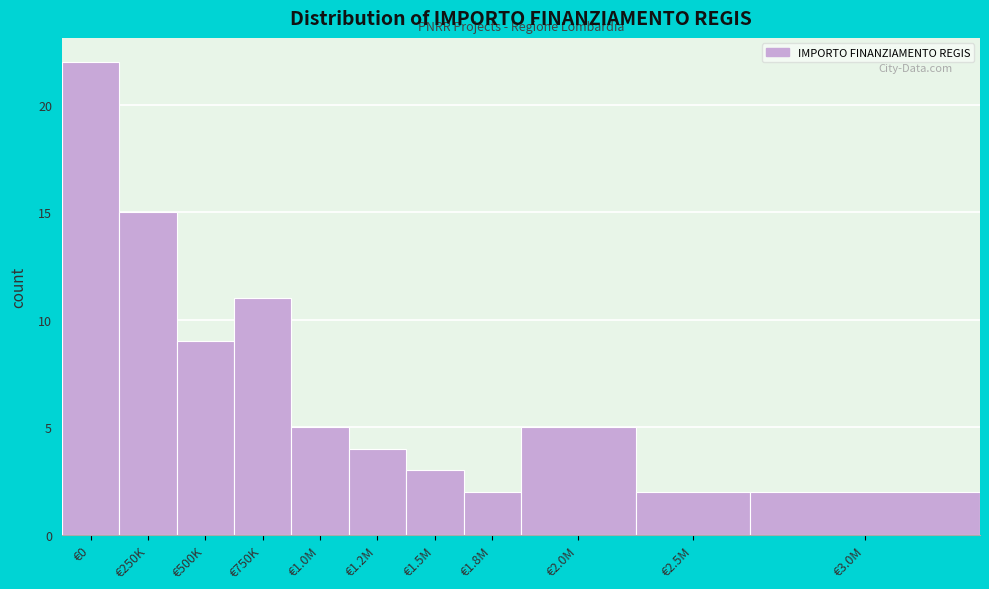

Reading left to right, list all the values displayed in this chart.

€0=22	€250K=15	€500K=9	€750K=11	€1.0M=5	€1.2M=4	€1.5M=3	€1.8M=2	€2.0M=5	€2.5M=2	€3.0M=2